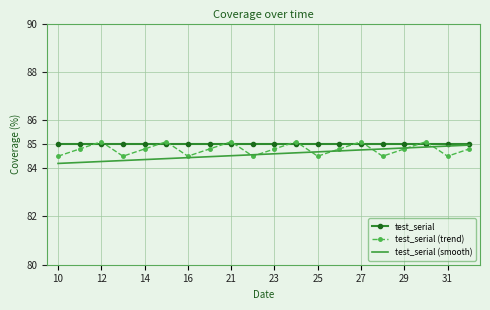

What is the greatest value displayed?

85.1